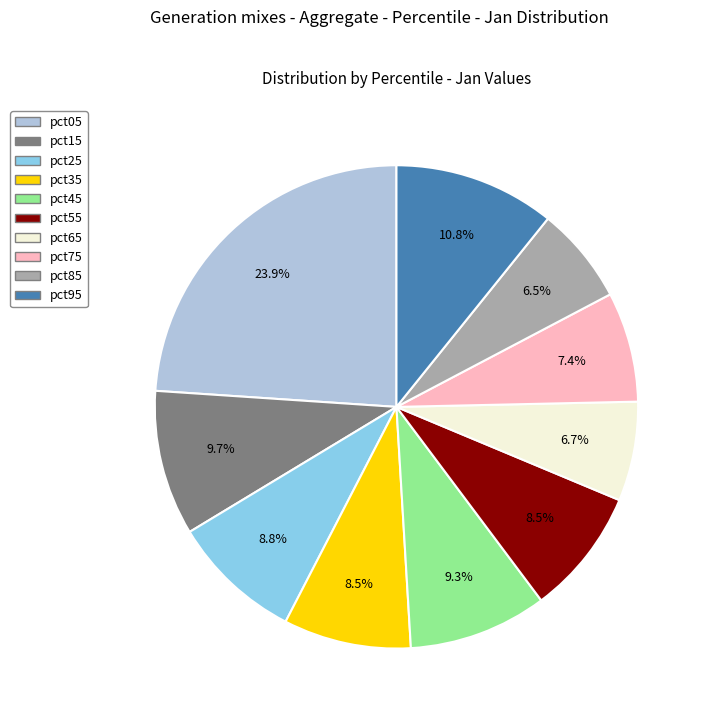

Does pct75 represent more than half of the total?

No